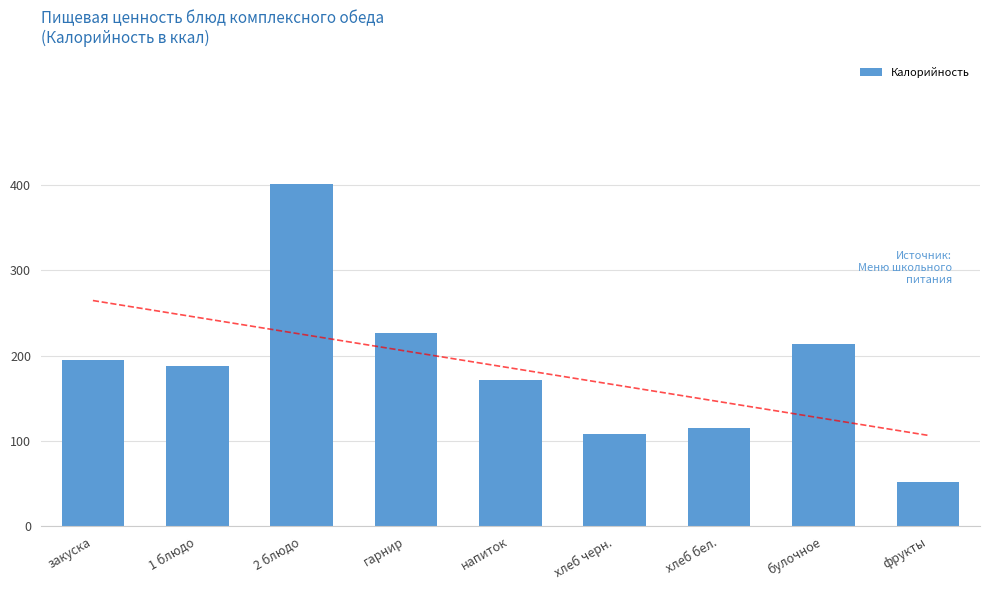

Reading right to left, list all the values displayed in this chart.

52	214	115	108	171	226	401	188	195